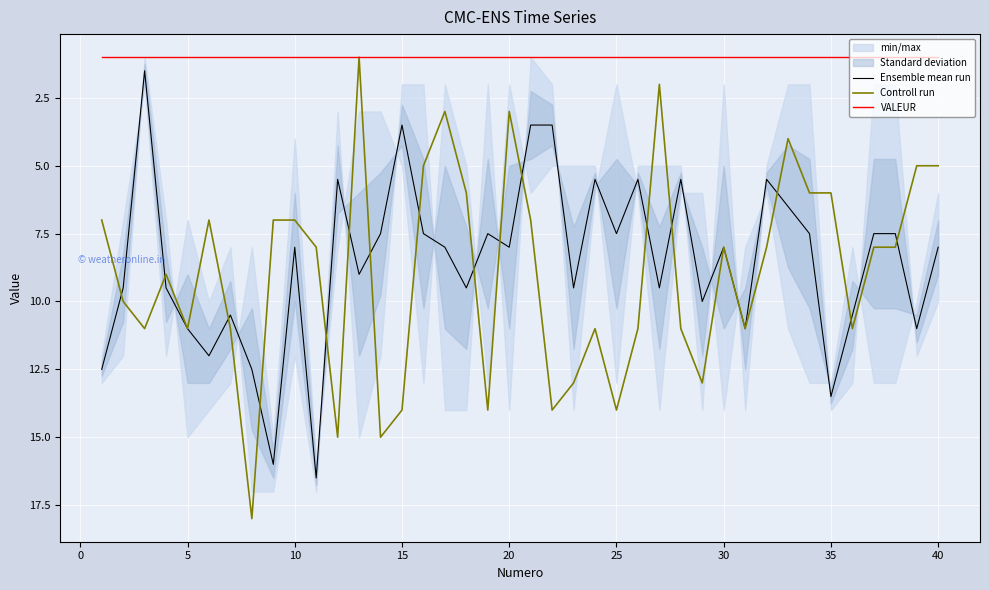

What value does the VALEUR series have at 25?

1.0